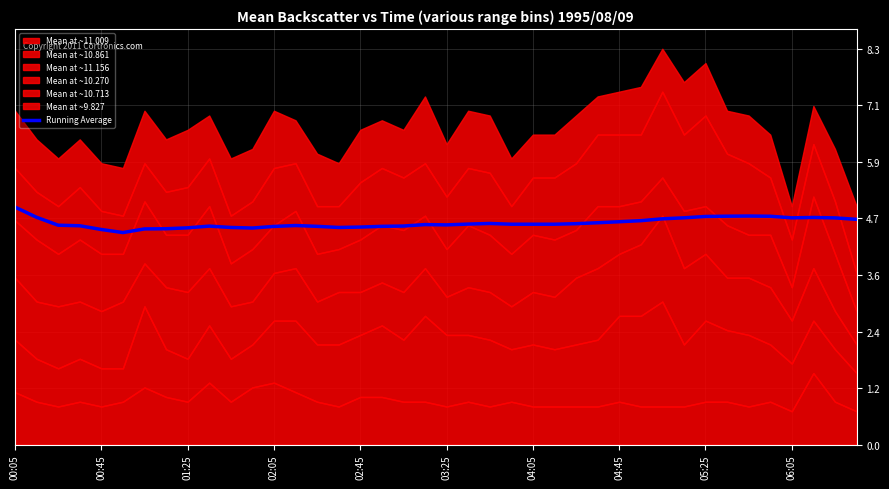

Reading left to right, what are all the values shown in this chart?

5.0	4.8	4.6	4.6	4.5	4.4	4.5	4.5	4.5	4.6	4.6	4.5	4.6	4.6	4.6	4.6	4.6	4.6	4.6	4.6	4.6	4.6	4.6	4.6	4.6	4.6	4.6	4.7	4.7	4.7	4.7	4.8	4.8	4.8	4.8	4.8	4.8	4.8	4.8	4.7